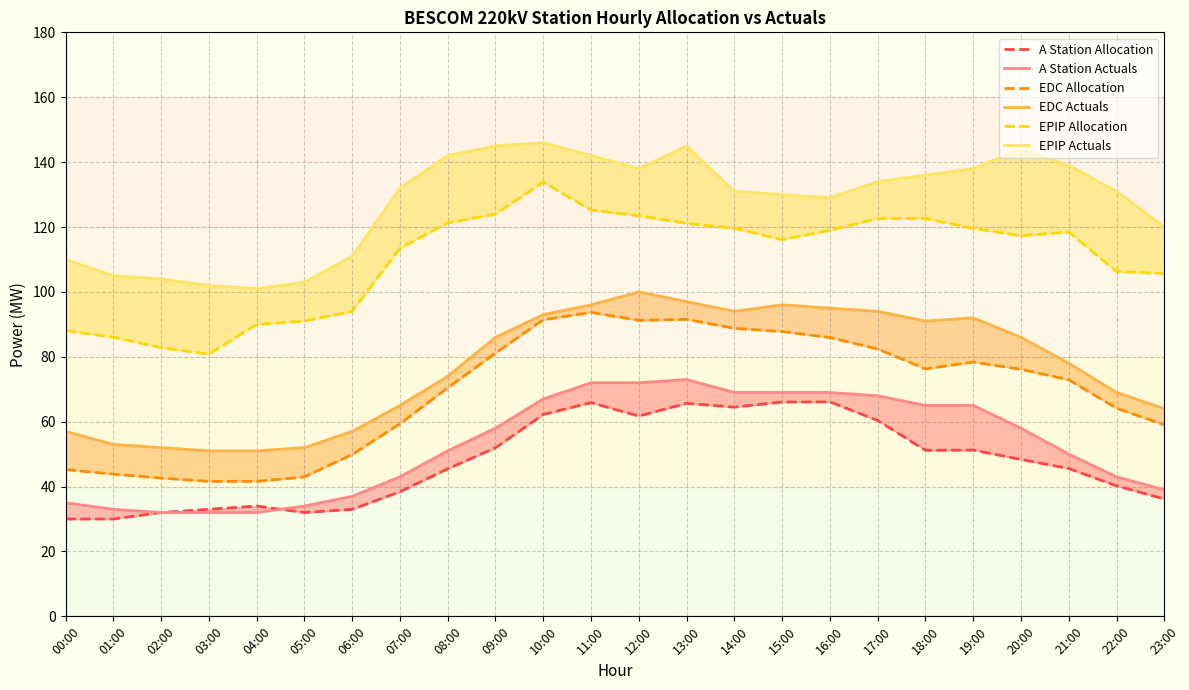

Where is the first local maximum for EPIP Actuals?

10:00